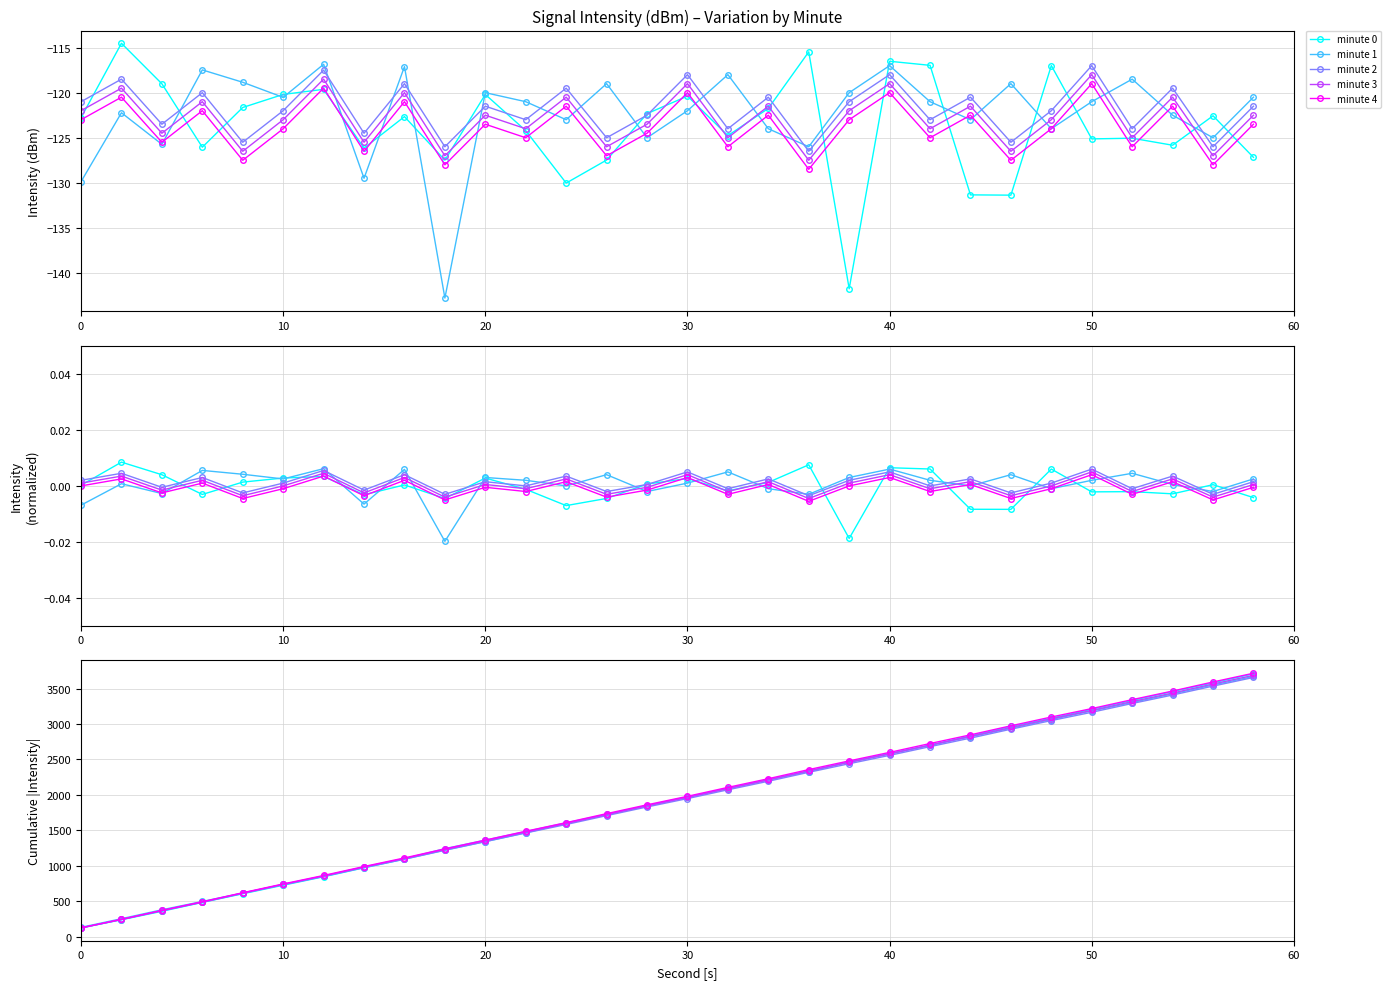

Is this an area chart (filled region under the line)?

No